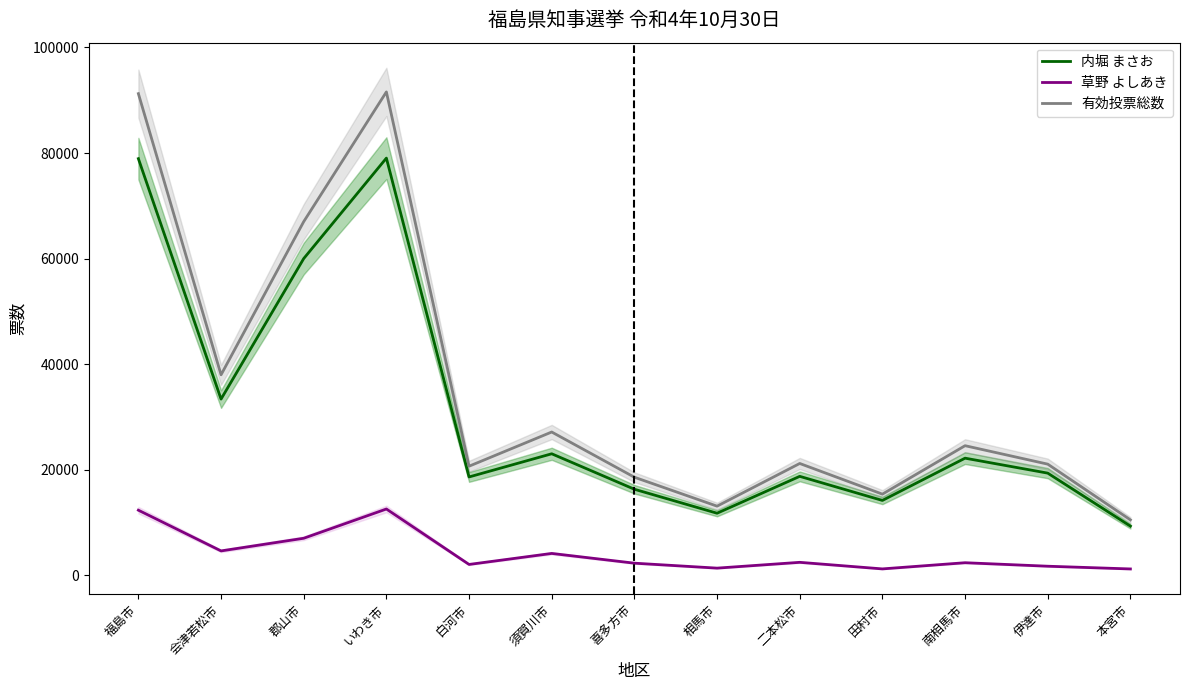

What is the sum of all 草野 よしあき values?

55130